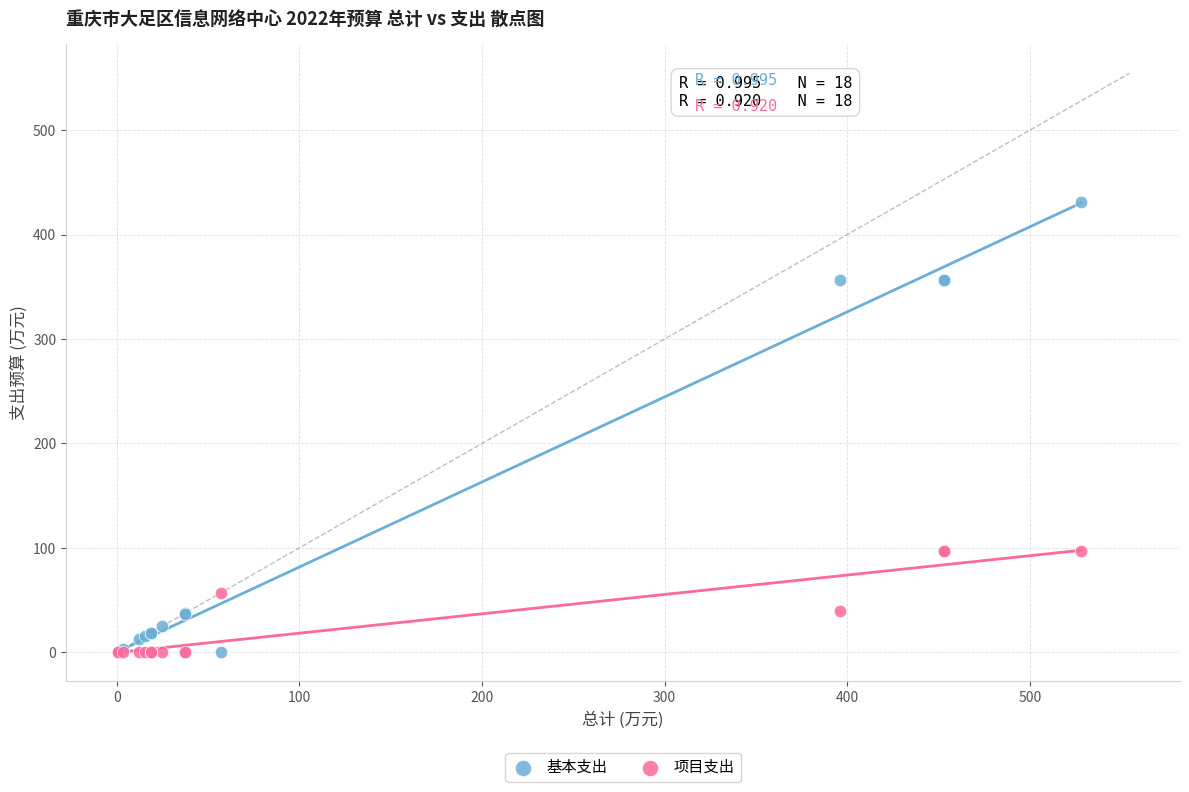

Which series has the largest Y range (max minus min)?

基本支出